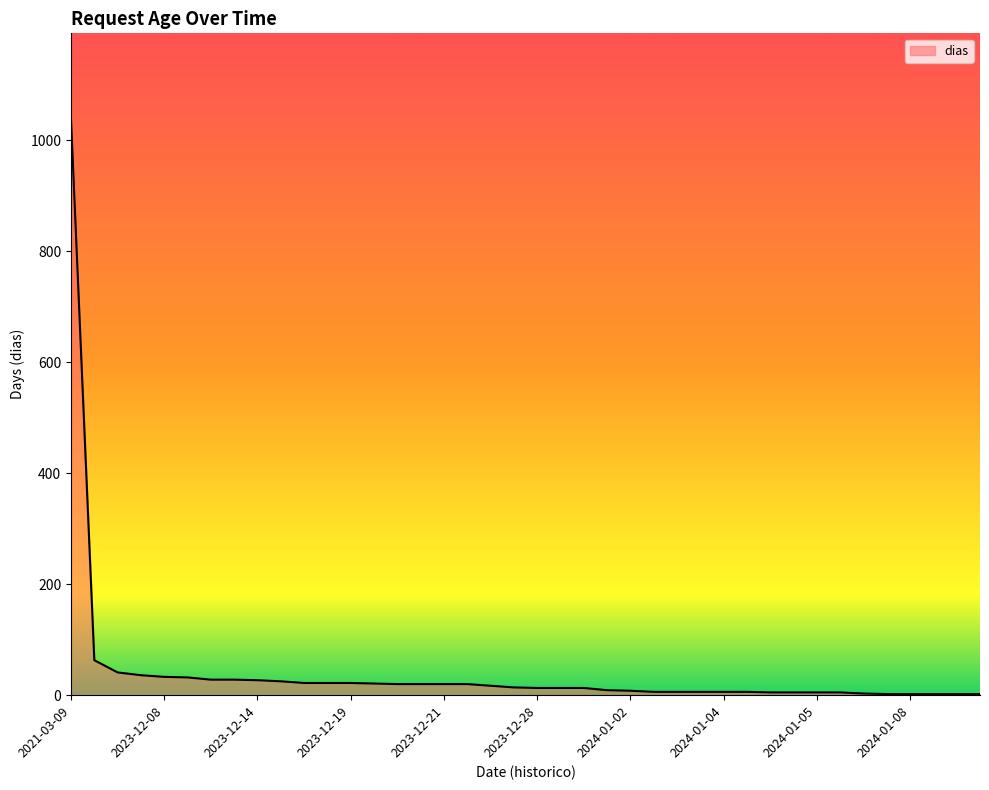

What is the difference between the maximum and minimum values?

1035